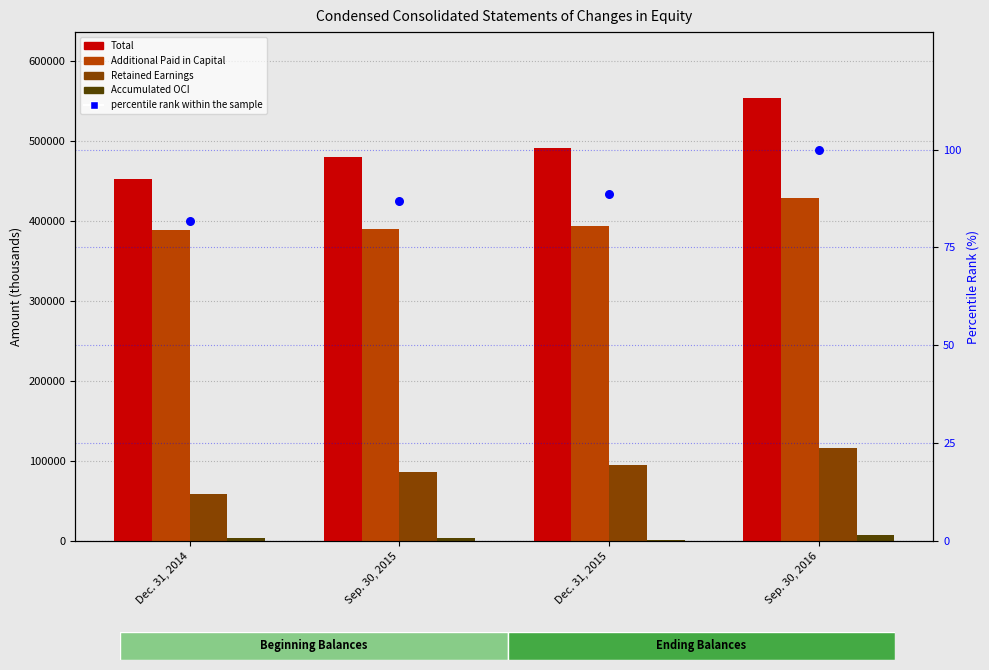

Which series reaches the maximum Y coordinate?

Total